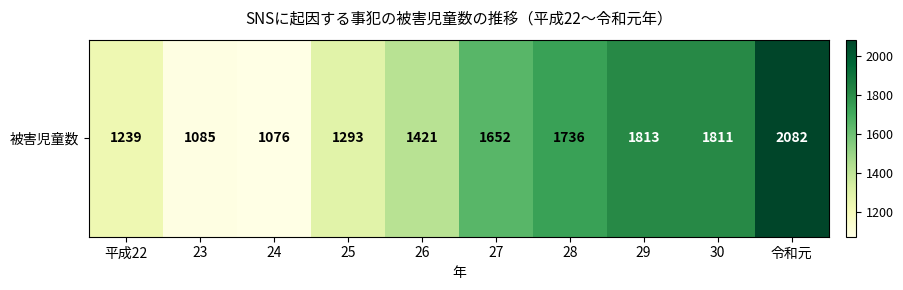

Rank the categories by value from highest to lowest.

令和元, 29, 30, 28, 27, 26, 25, 平成22, 23, 24